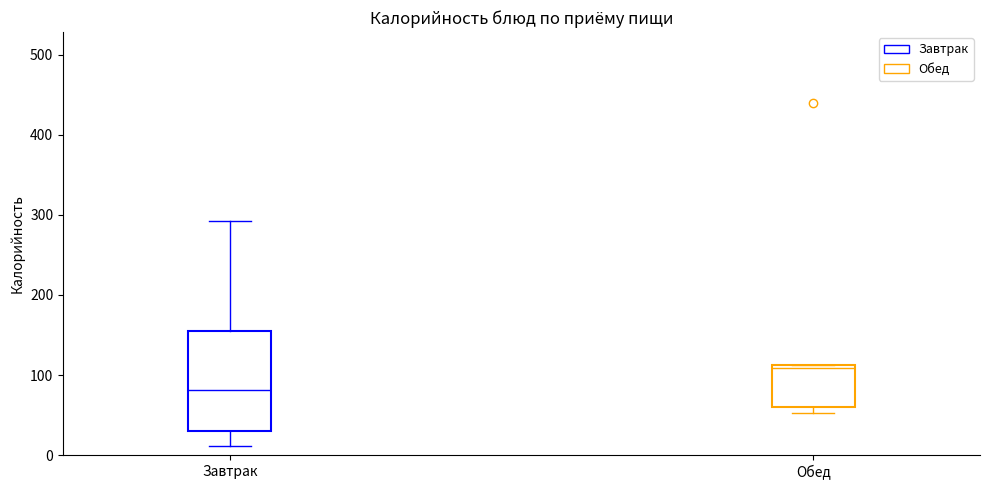

Reading left to right, read every box against the y-axis: the position of its median line, the range the box covers, and the ends of its whiskers. The values are not printed on the chart, so give them approximately, as read against the axis.

Завтрак: median 80, box 30 to 160, whiskers 10 to 290
Обед: median 110, box 60 to 110, whiskers 50 to 110